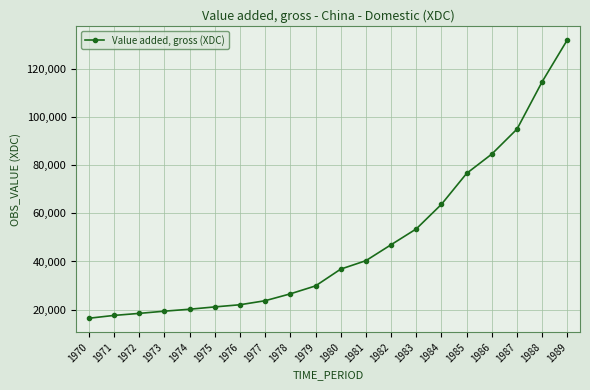

What is the value of the 5th point from the left?

20170